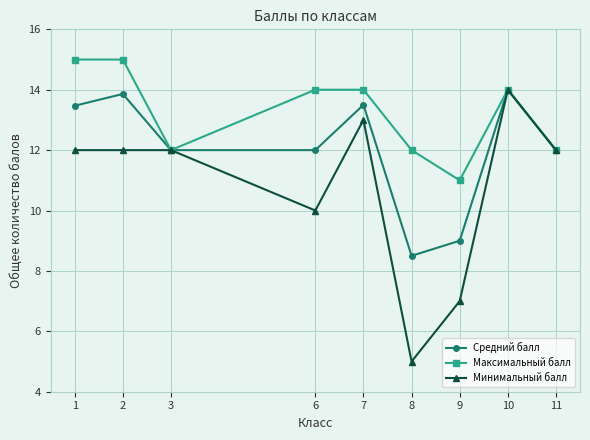

Rank the series by their average value, from lowest to highest.

Минимальный балл, Средний балл, Максимальный балл